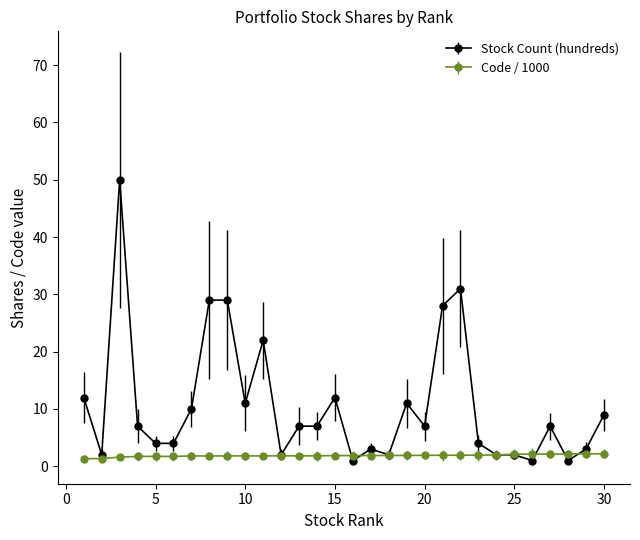

At how many categories does at least one series exceed 16?

6